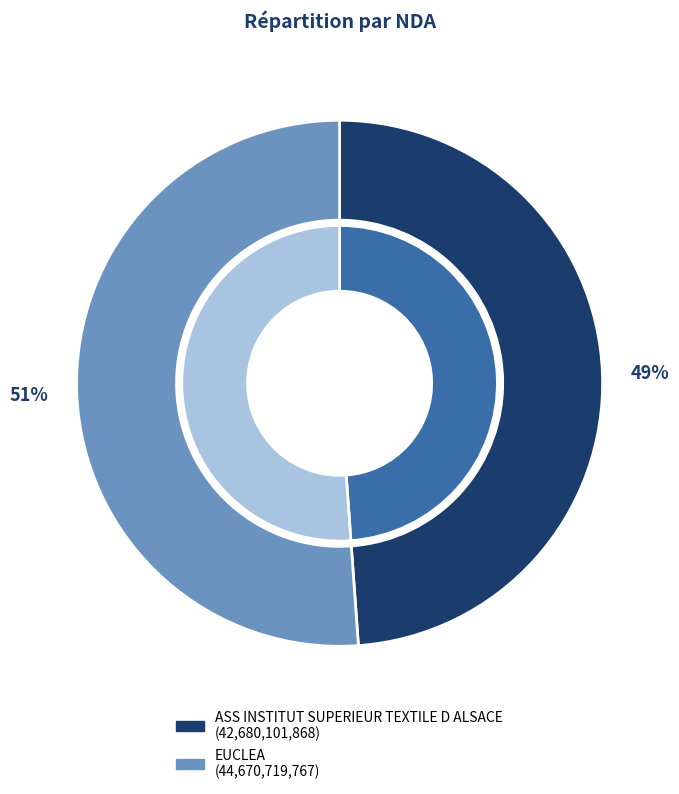

Which category accounts for the majority?

EUCLEA